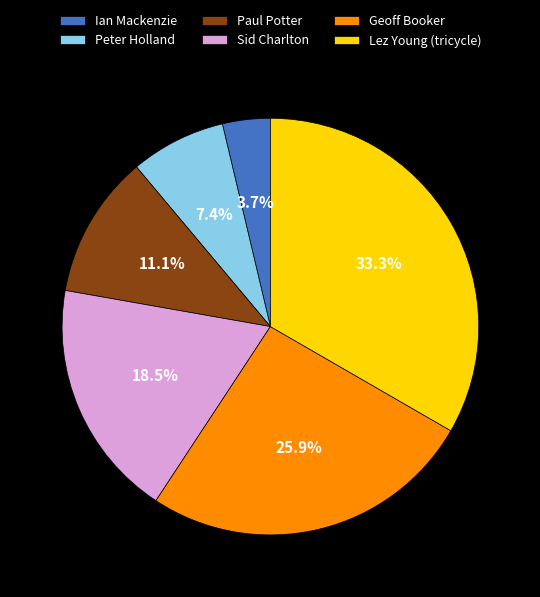

To the nearest percent, what is the difference between the largest and smallest slice percentages?

30%